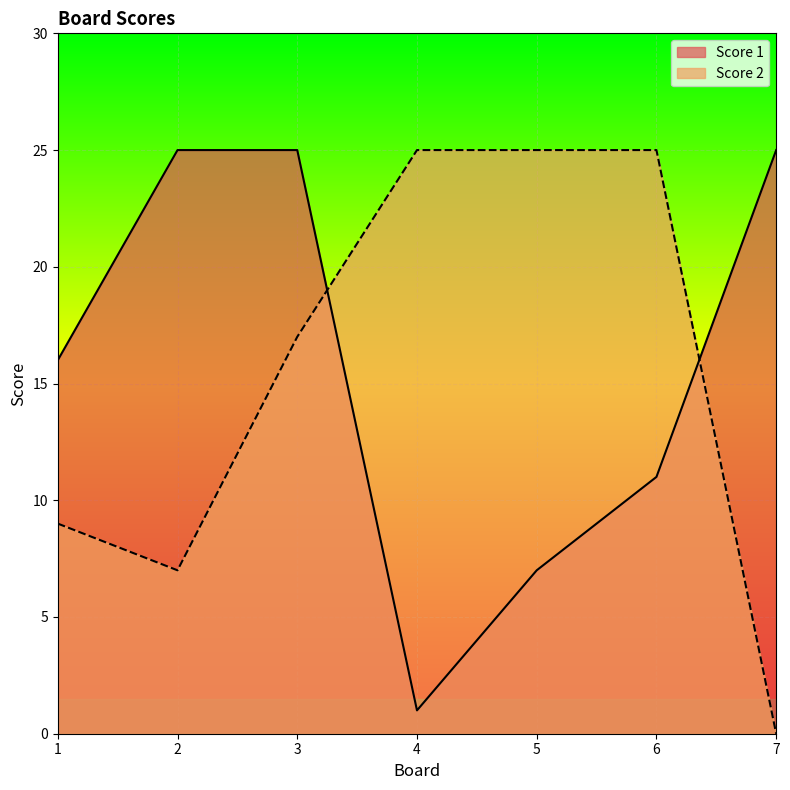

What is the difference between the maximum and minimum values in the Score 2 series?

25